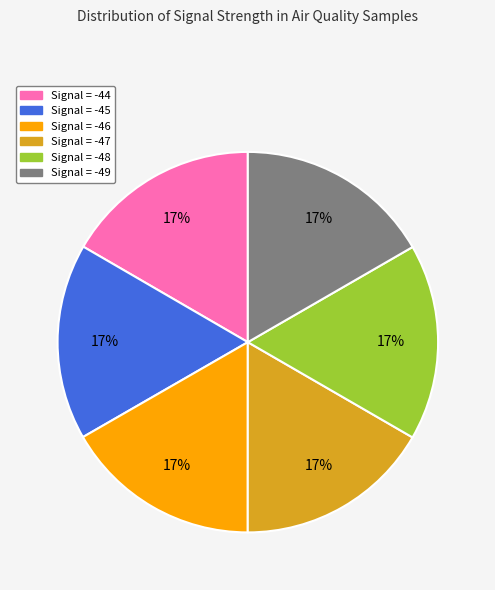

How many segments does this pie chart have?

6